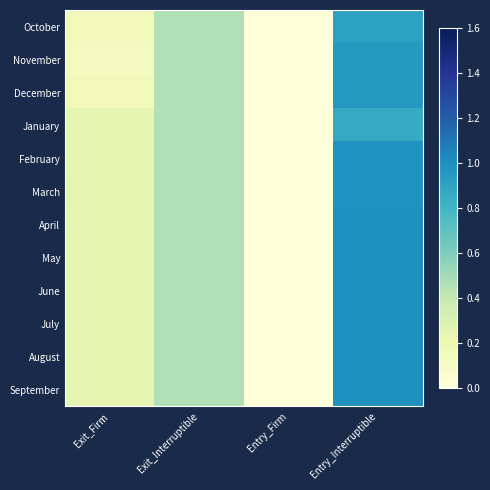

At how many categories does at least one series exceed 0?

3